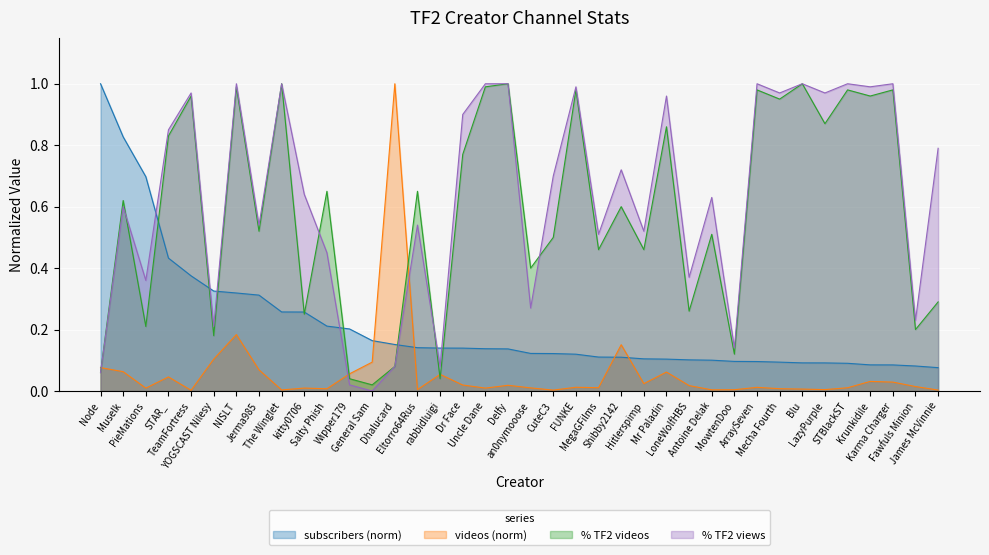

What is the difference between the pct_TF2_views values at an0nymooose and TeamFortress?

0.7